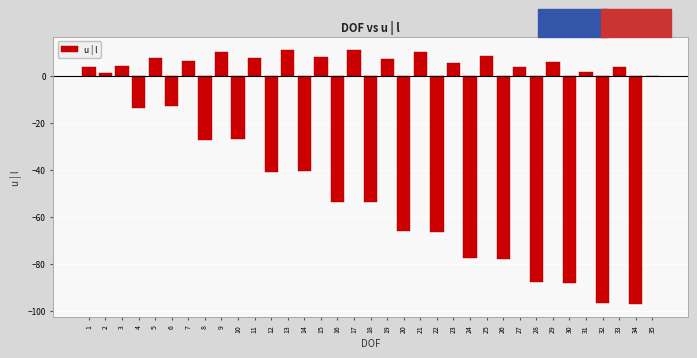

What is the sum of all values?

-811.4